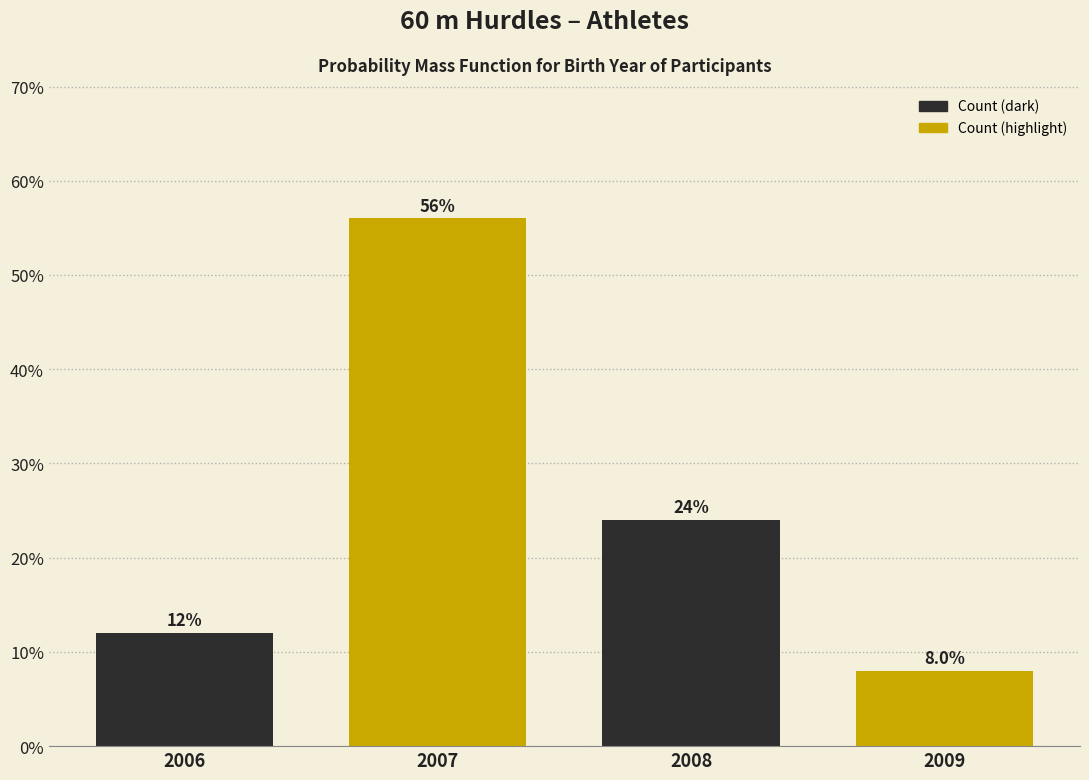

Reading left to right, what are all the values shown in this chart?

12.0	56.0	24.0	8.0